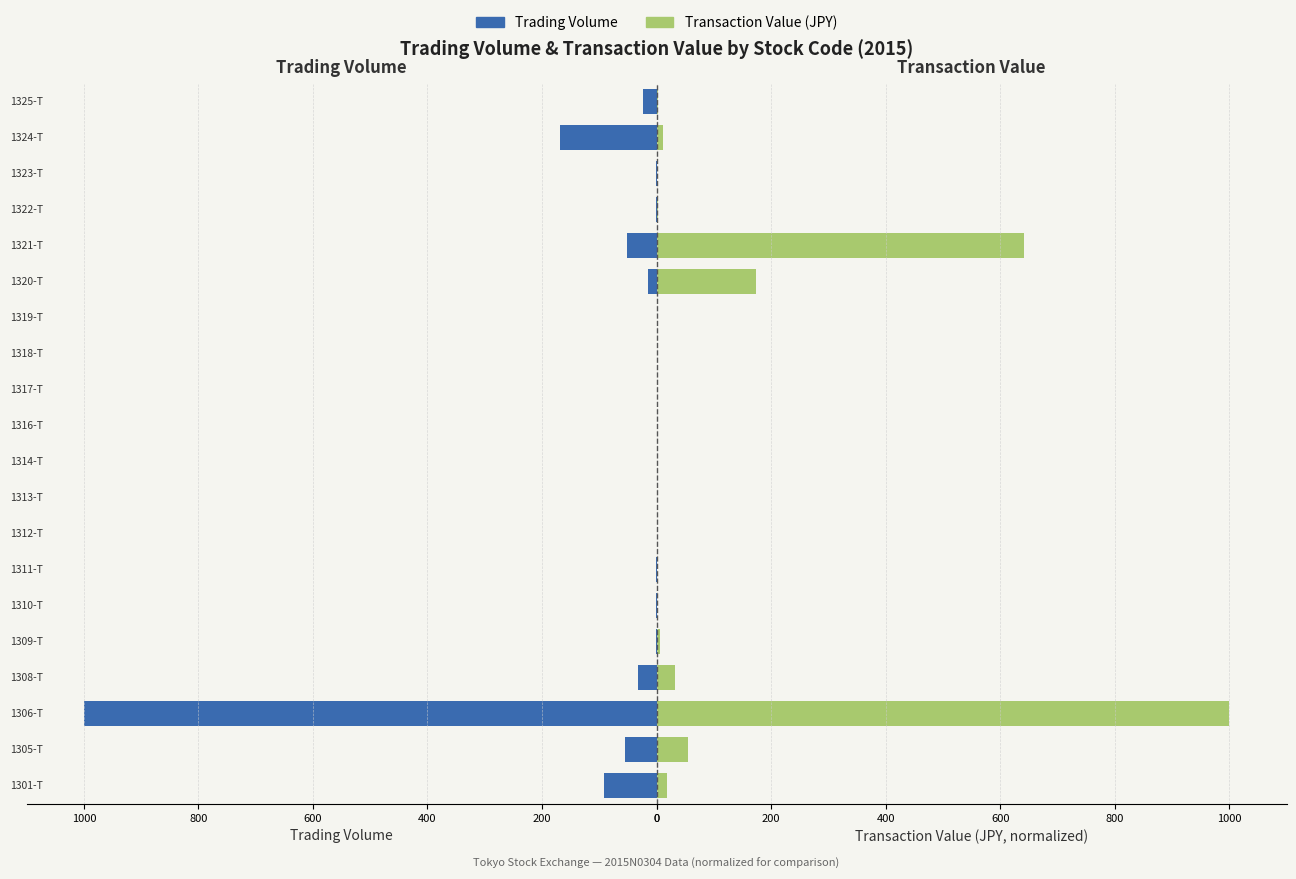

Which series has the largest range (max minus min)?

Trading Volume